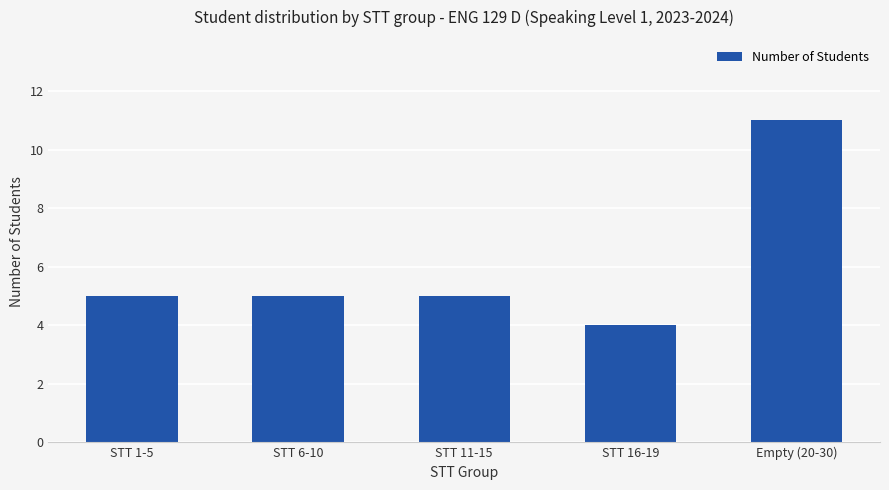

What is the change in value from STT 16-19 to Empty (20-30)?

+7